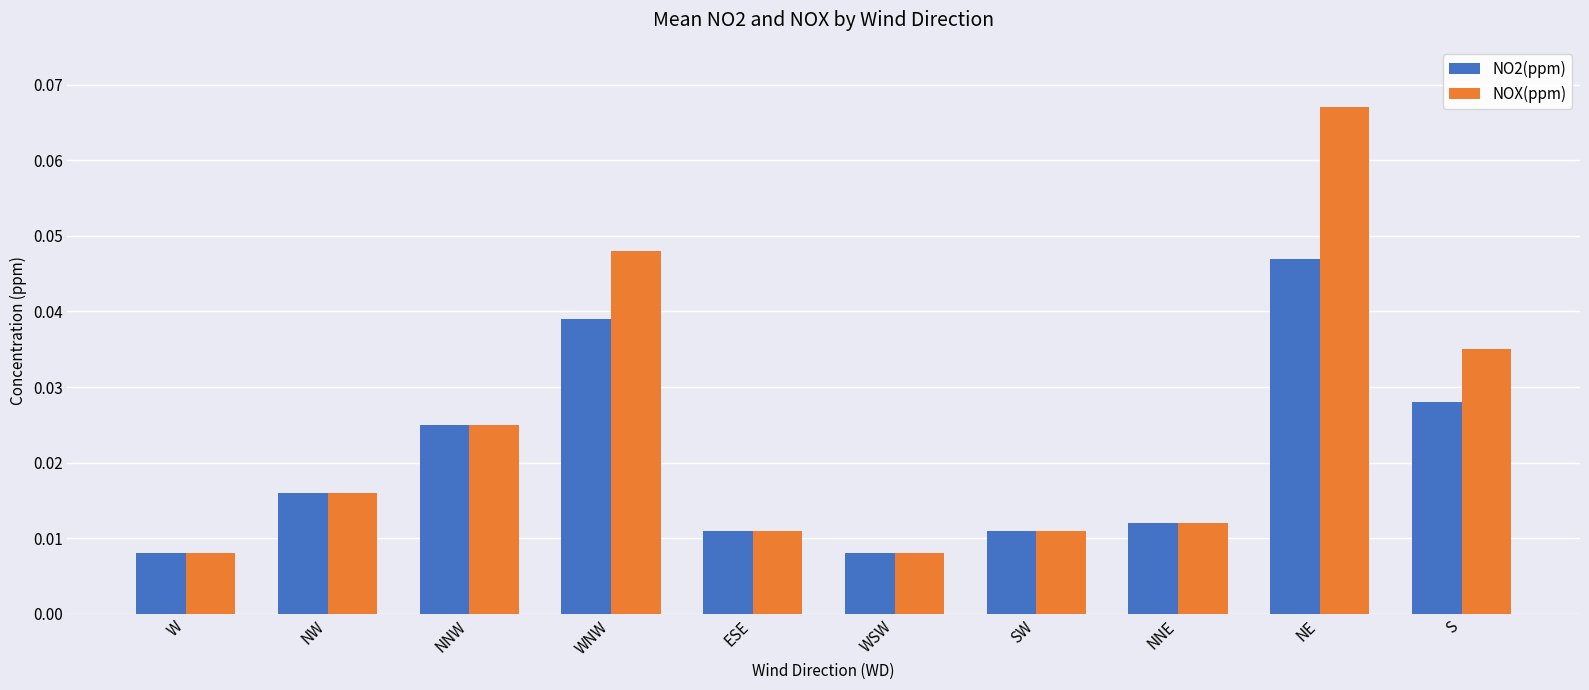

At which category does the chart reach its peak across all series?

NE